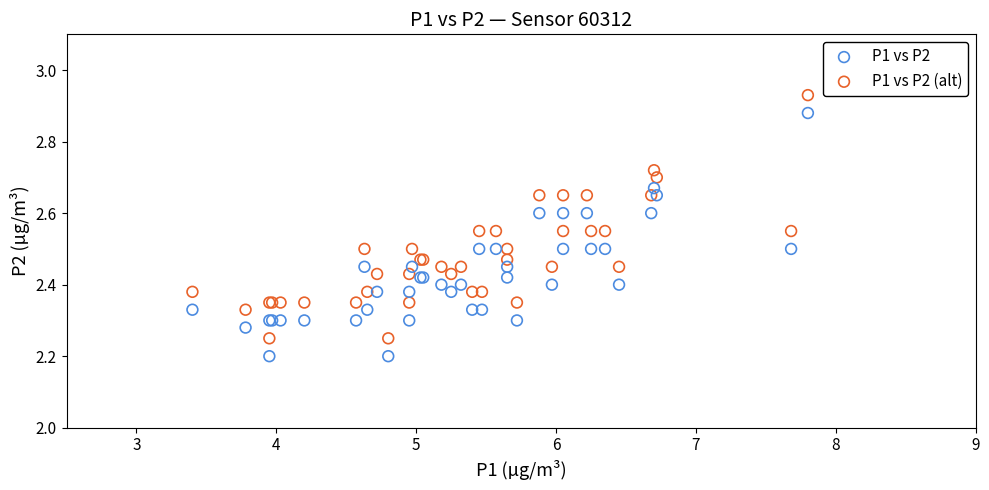

What is the X range (max minus min) for the scatter plot?

4.4